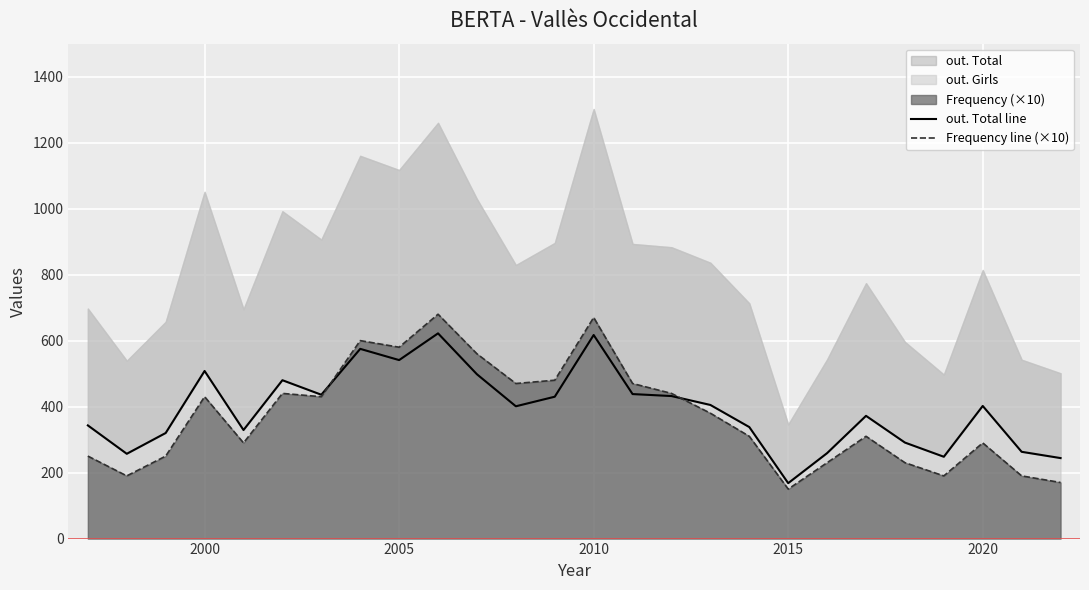

True or false: Frequency line (×10) has a value of 424 at 2020.

False